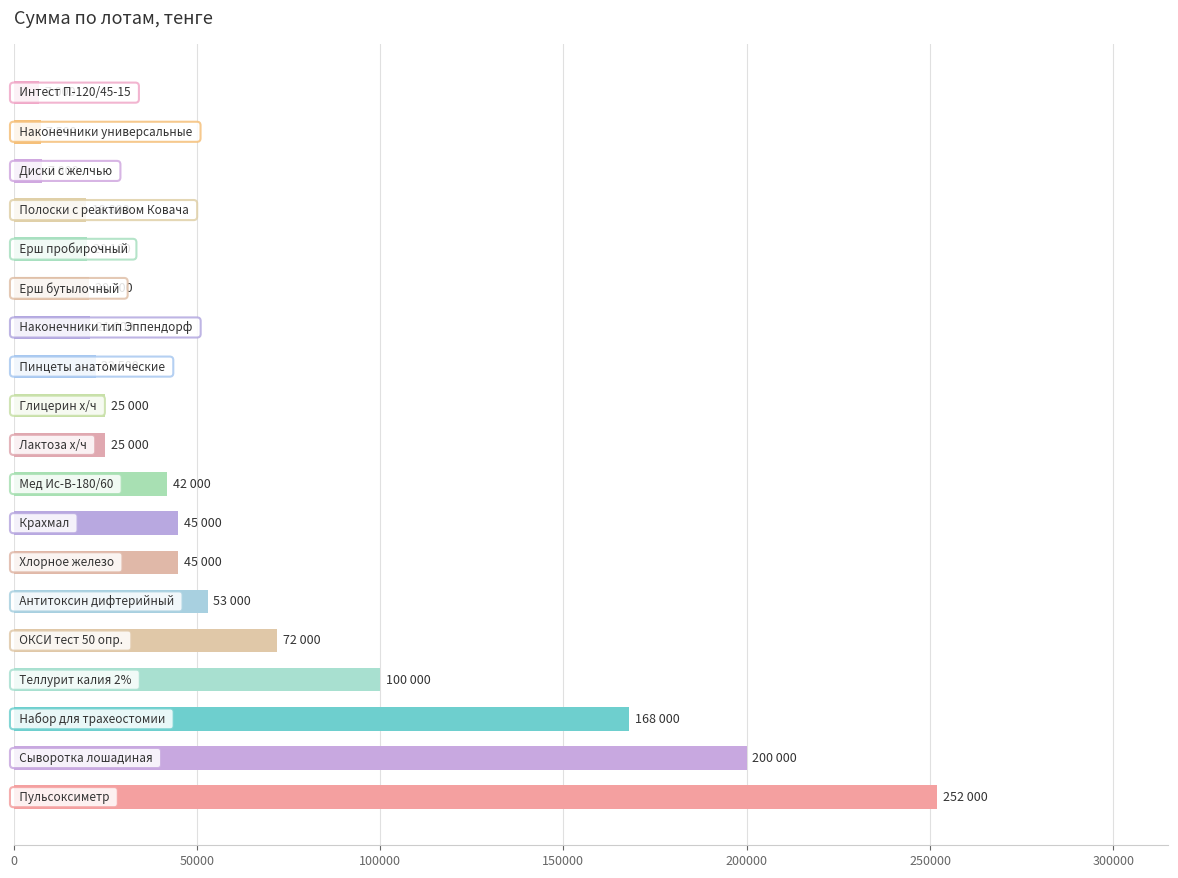

What is the difference between the maximum and minimum values?

245000